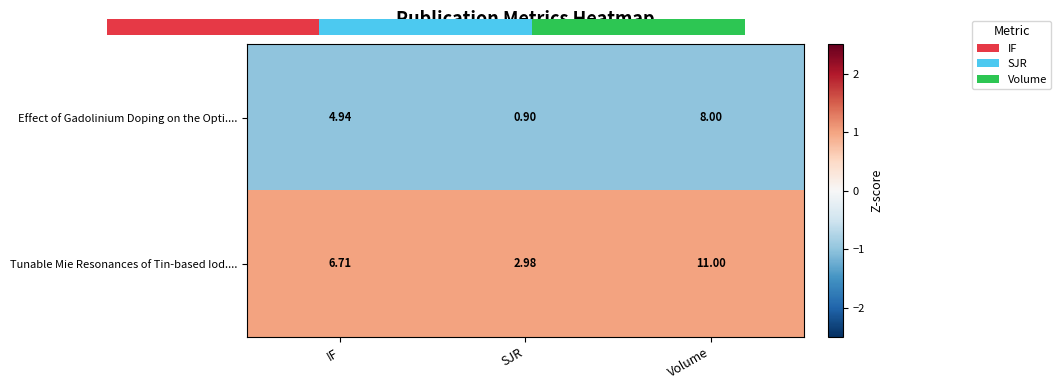

Count the number of data series in this chart.

2